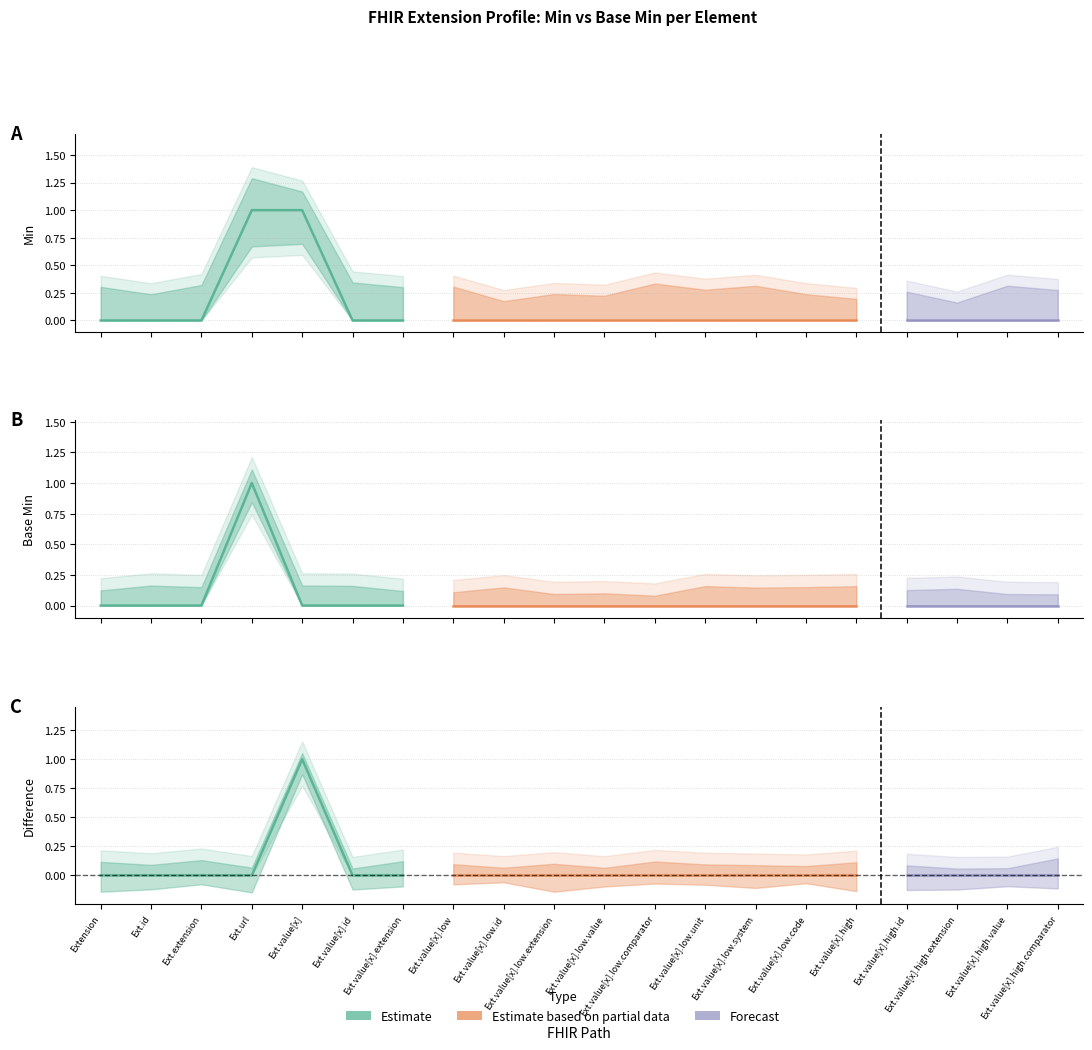

At how many categories does at least one series exceed 0?

2